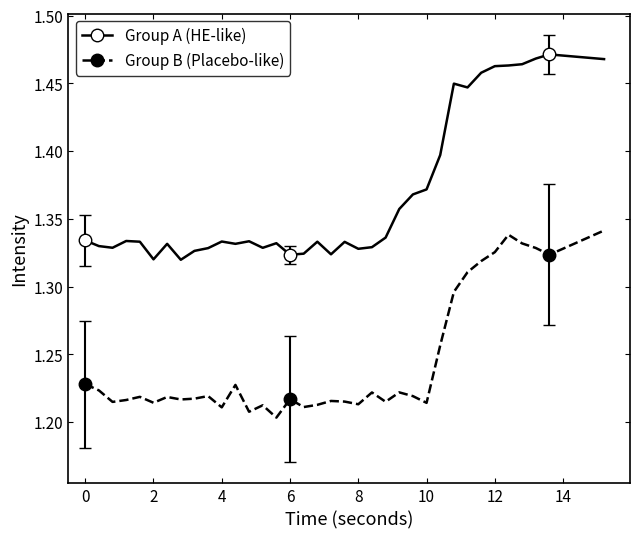

How many col_5/col_4/col_13 (Group A) values are between 1 and 2?

36